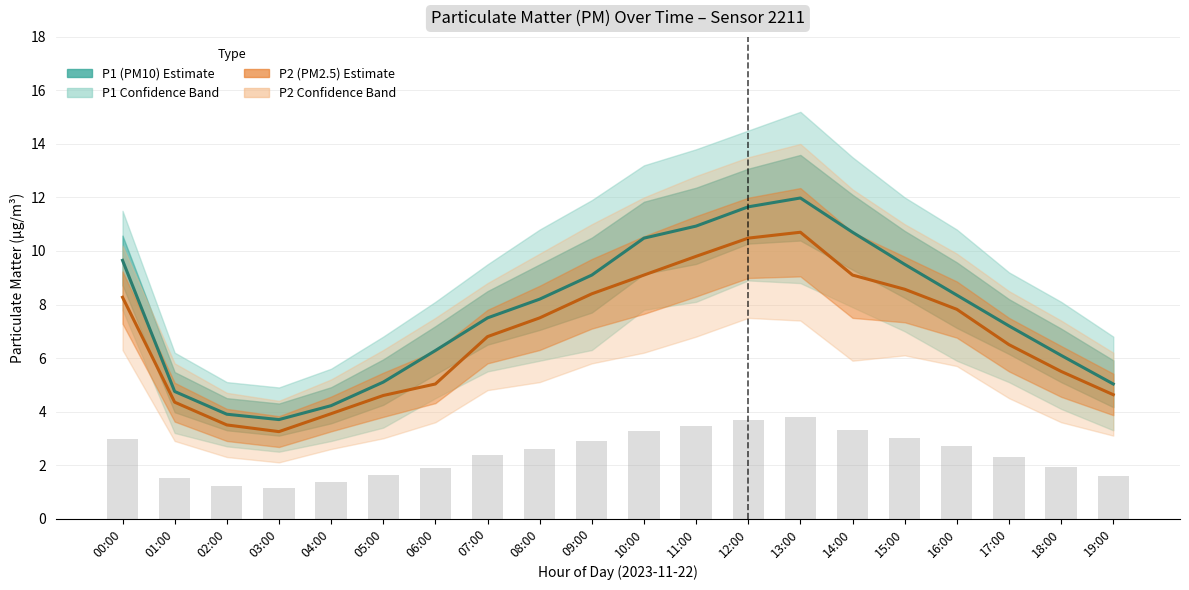

Where is P1 (PM10) nearest to the value 7?

17:00